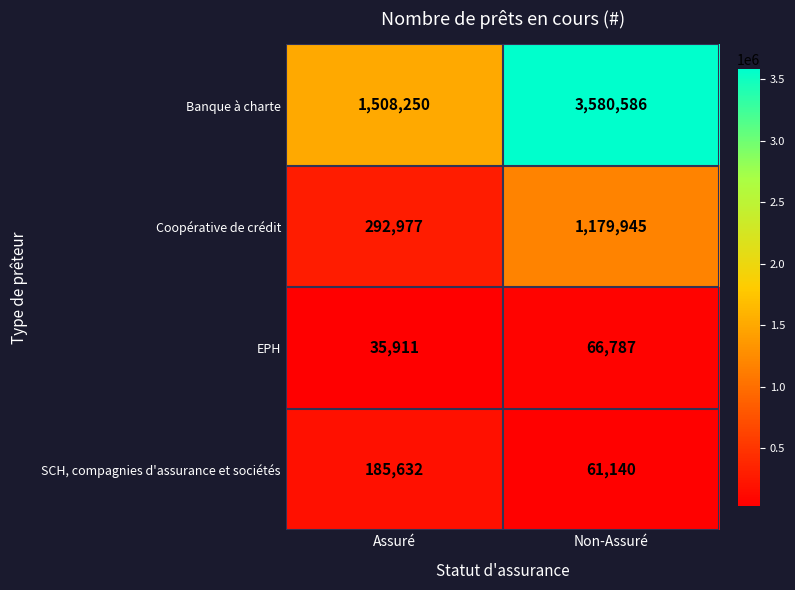

True or false: SCH, compagnies d'assurance et sociétés has a value of 185632 at Assuré.

True